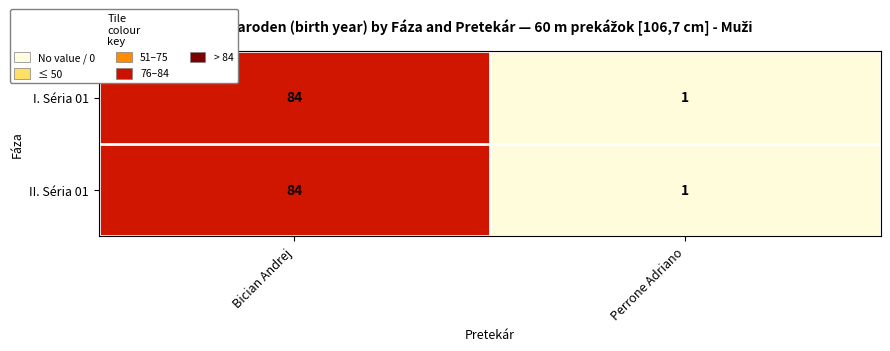

At which label does I. Séria 01 reach its minimum?

Perrone Adriano